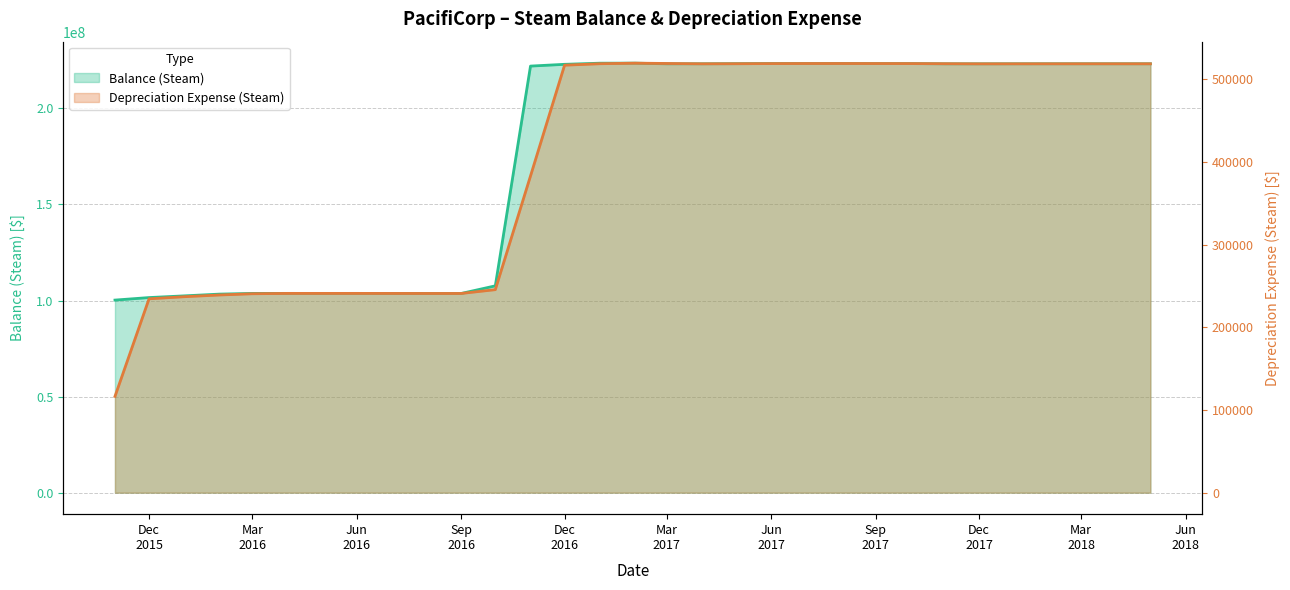

What is the highest value of the Depreciation Expense (Steam) series?

519239.5